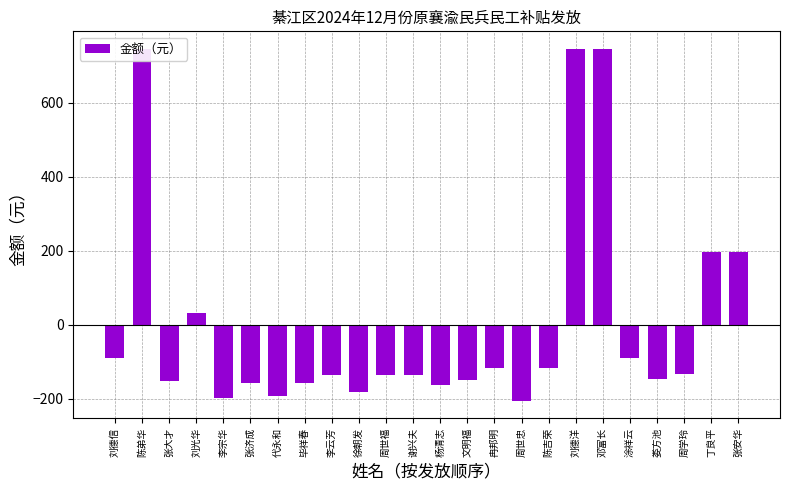

At which label is the value closest to 270?

丁良平